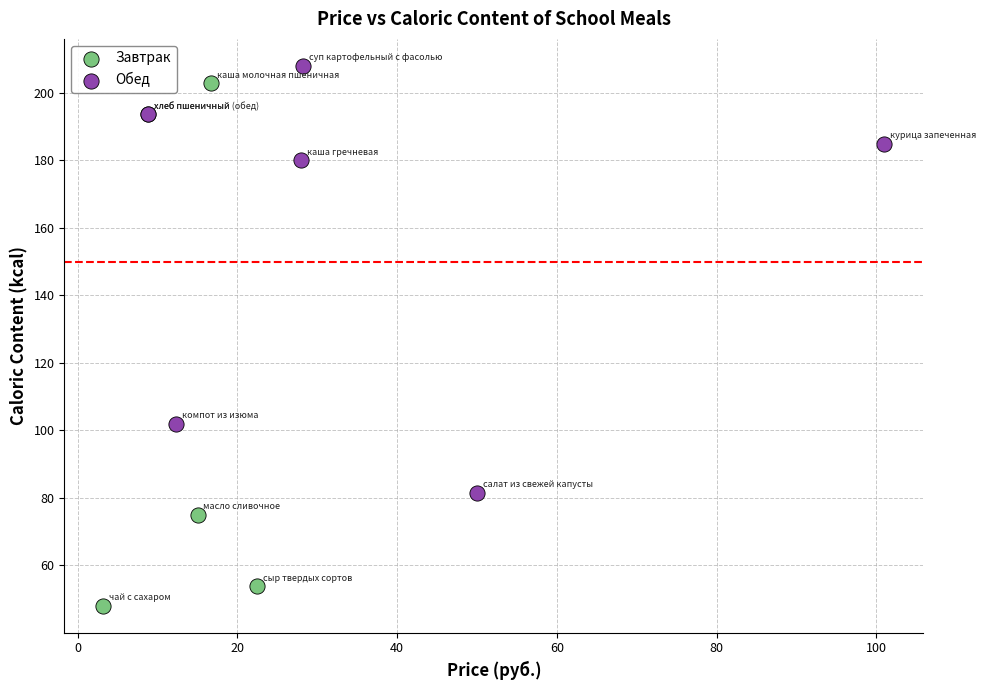

Which series has the widest spread of Y values?

Завтрак